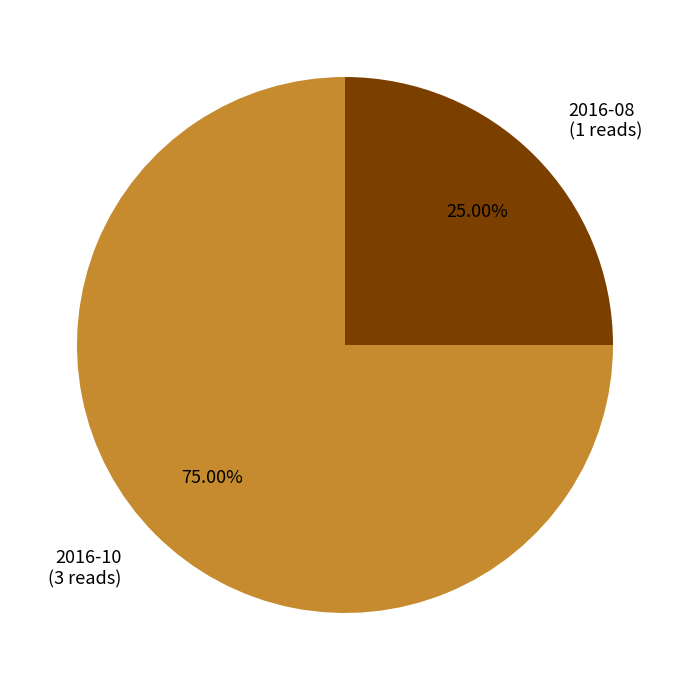

What portion of the pie excludes 2016-10?

25.0%